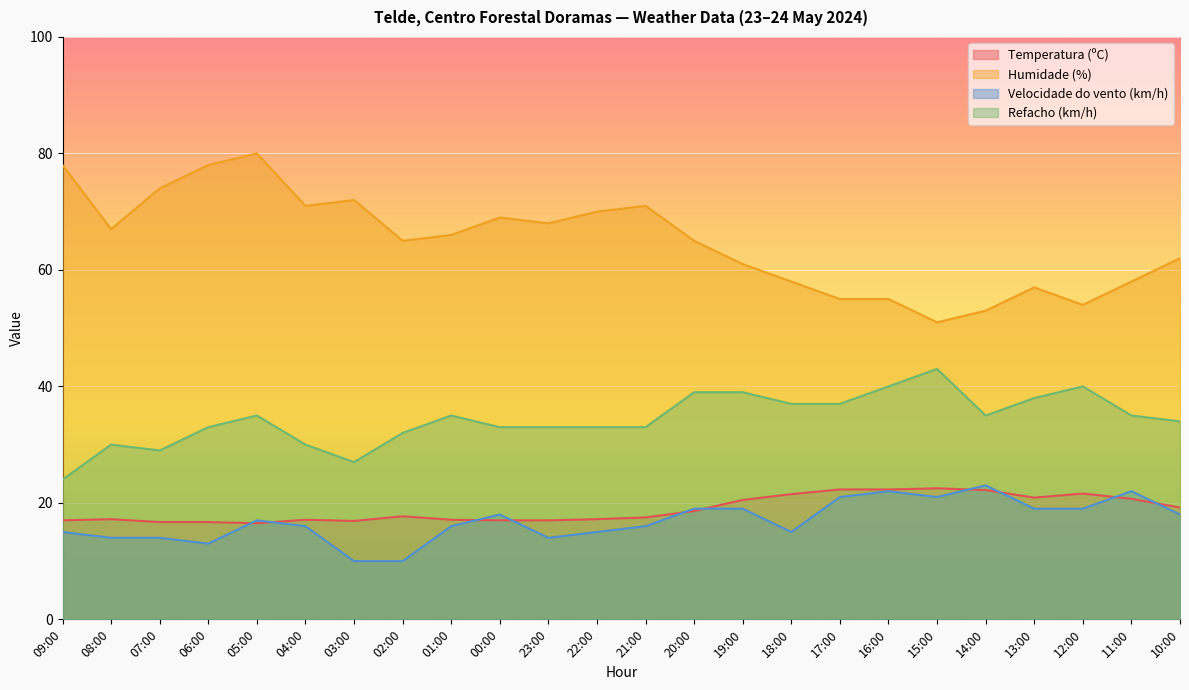

What is the total value across all series at 01:00?

134.1